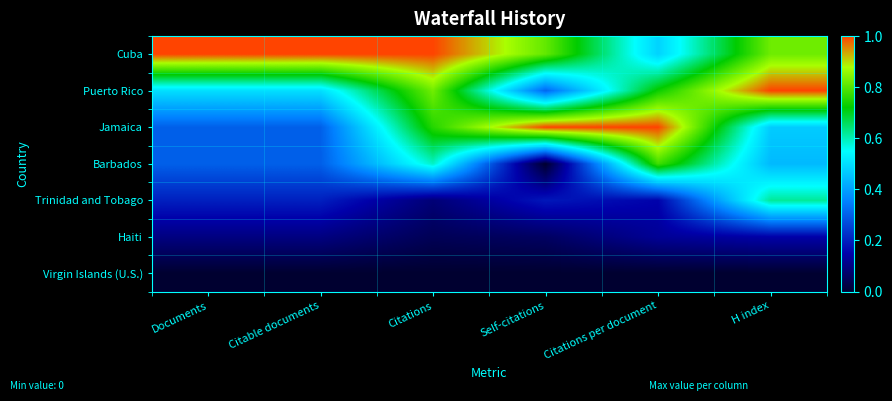

Which series has the largest total across all categories?

Cuba